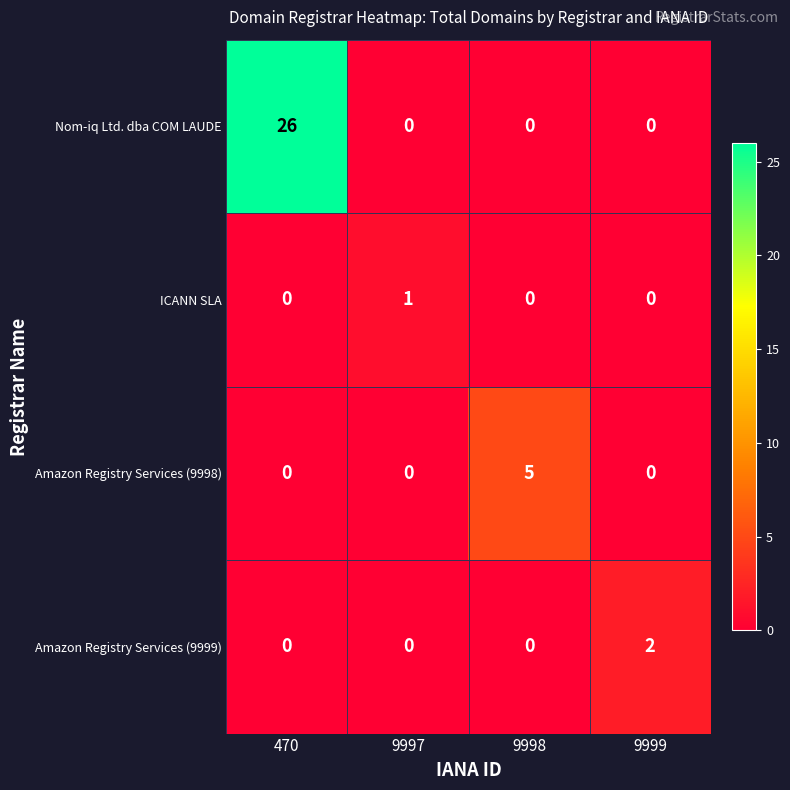

List the series in order of their peak value, highest first.

Nom-iq Ltd. dba COM LAUDE, Amazon Registry Services (9998), Amazon Registry Services (9999), ICANN SLA